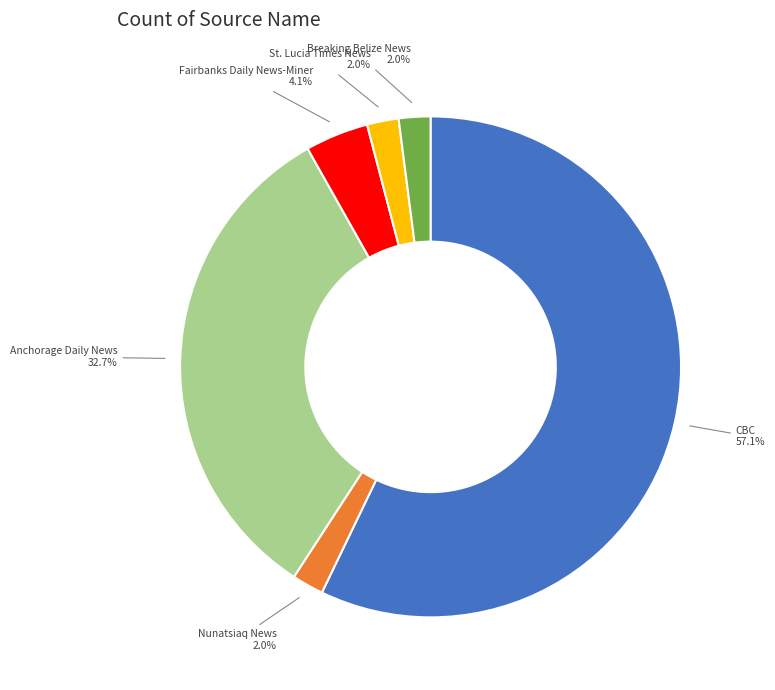

Is there any slice that represents more than half of the pie?

Yes